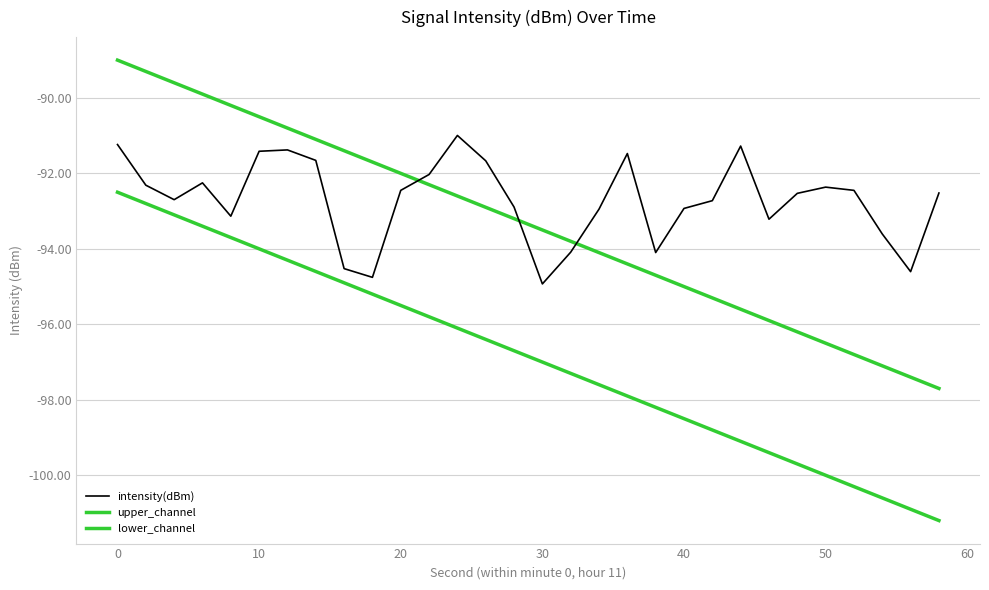

How many lines are shown in the chart?

3